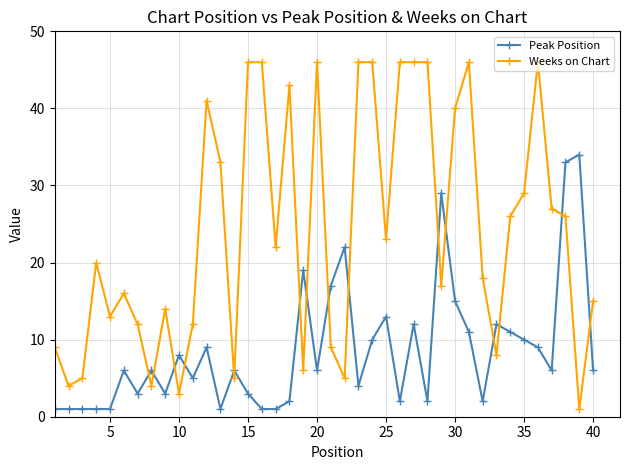

How many lines are shown in the chart?

2